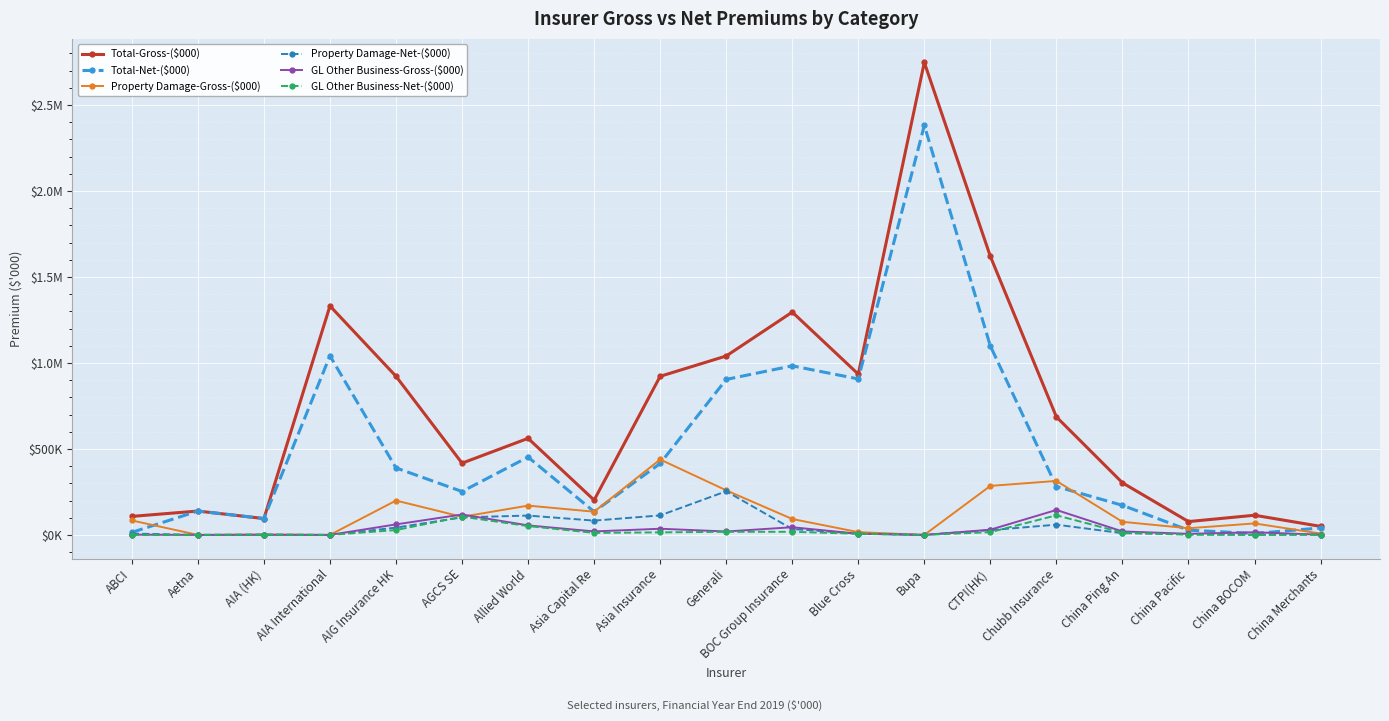

At AIG Insurance HK, list the series in order from smallest to largest.

GL Other Business-Net-($000), Property Damage-Net-($000), GL Other Business-Gross-($000), Property Damage-Gross-($000), Total-Net-($000), Total-Gross-($000)